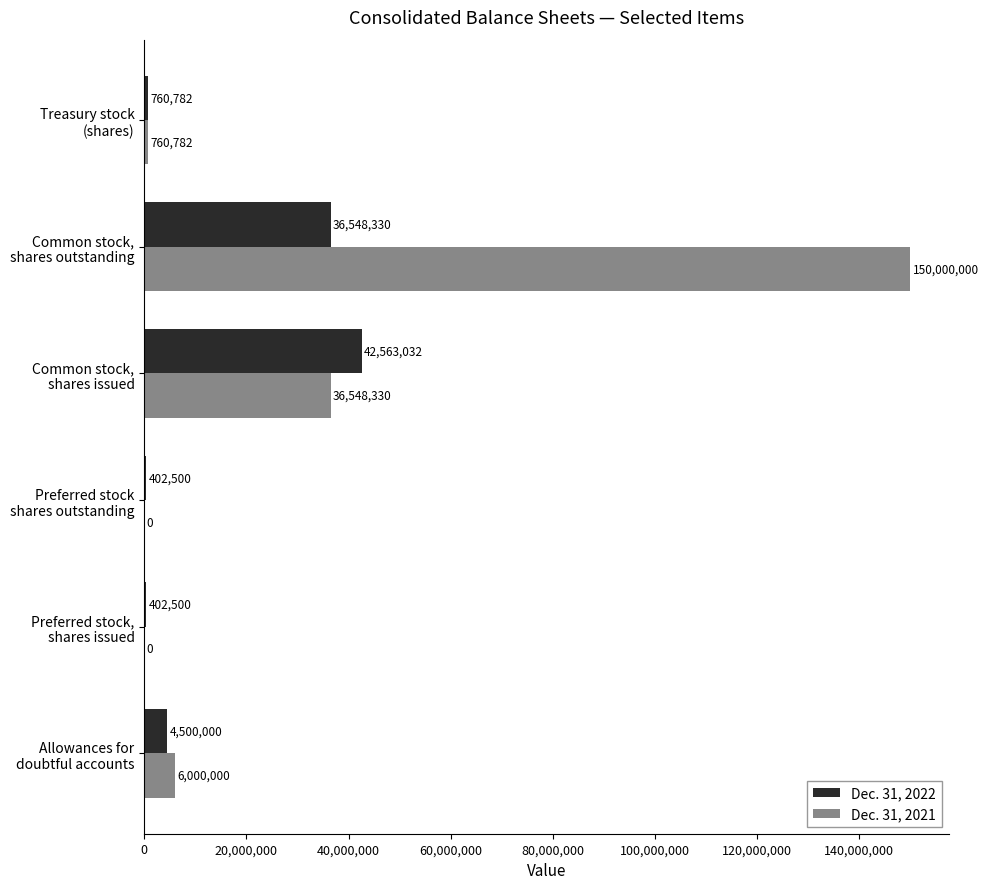

Which series has the largest total across all categories?

Dec. 31, 2021